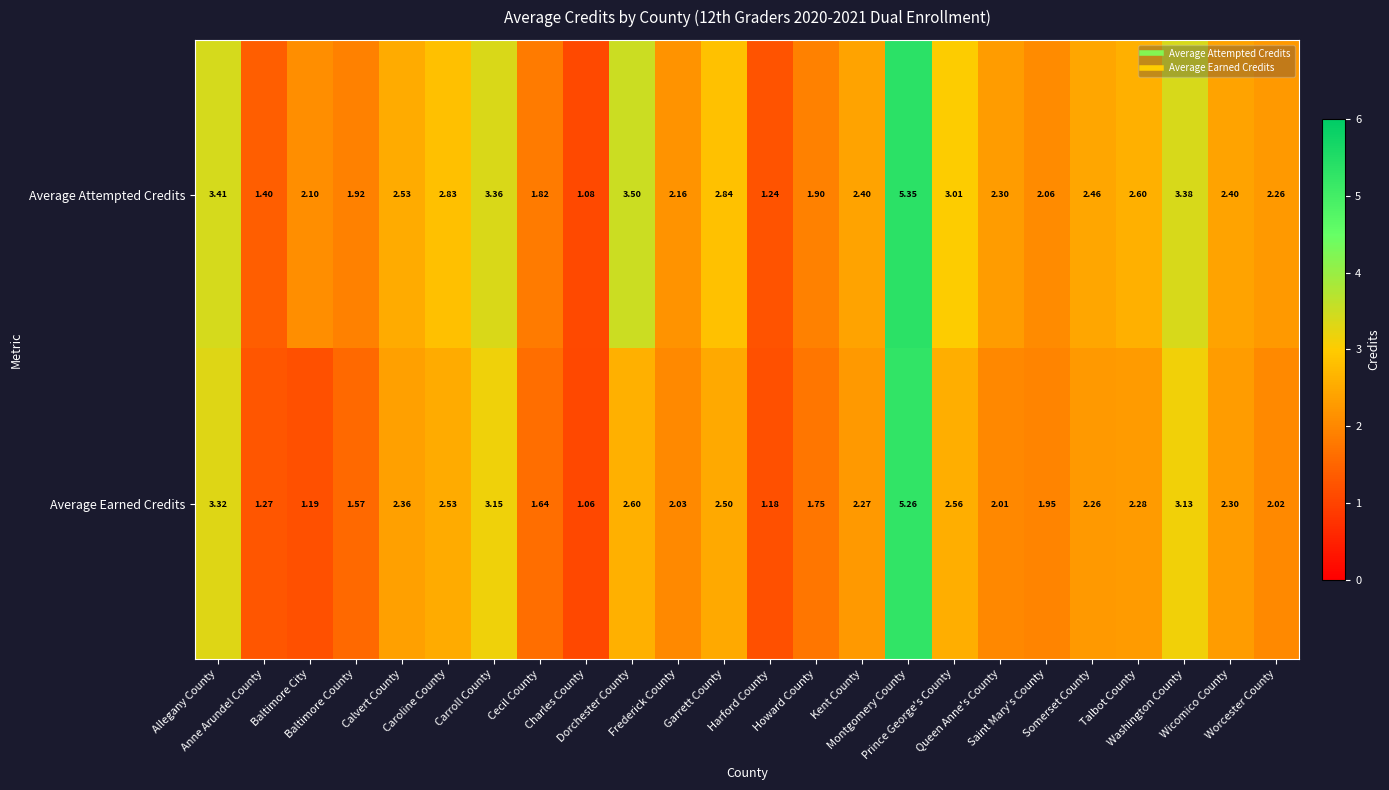

List the series in order of their overall mean, highest first.

Average Attempted Credits, Average Earned Credits